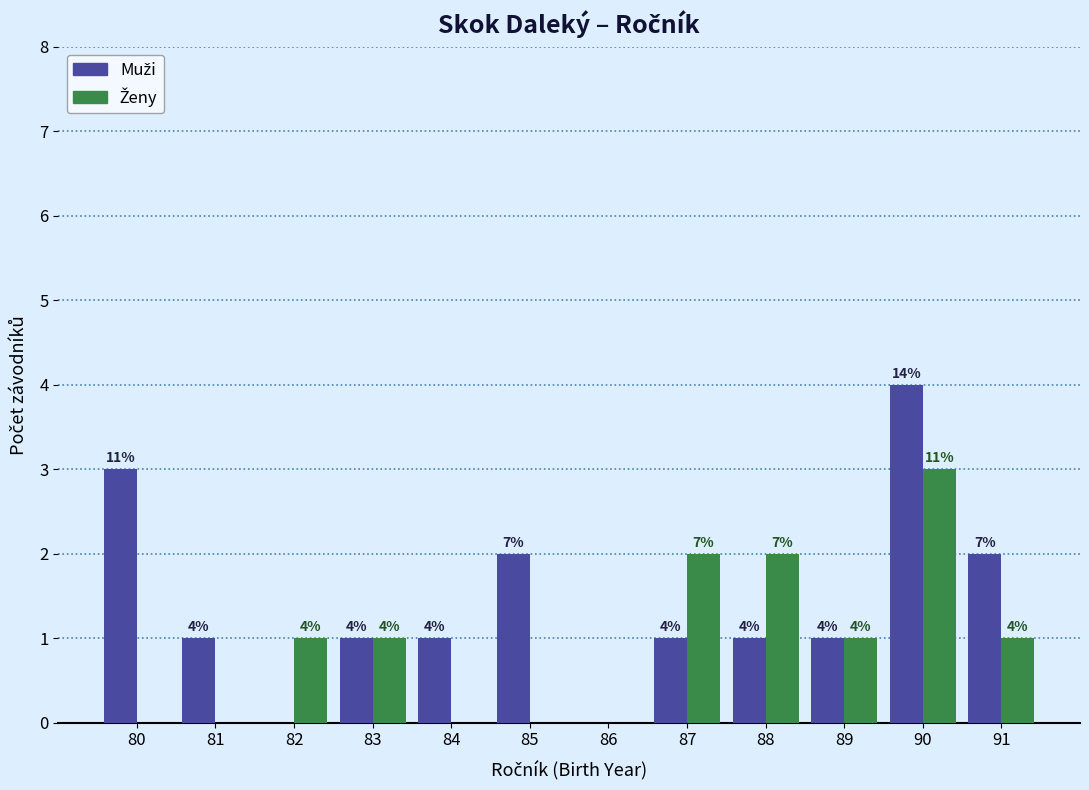

At which category is the sum across all series the highest?

90